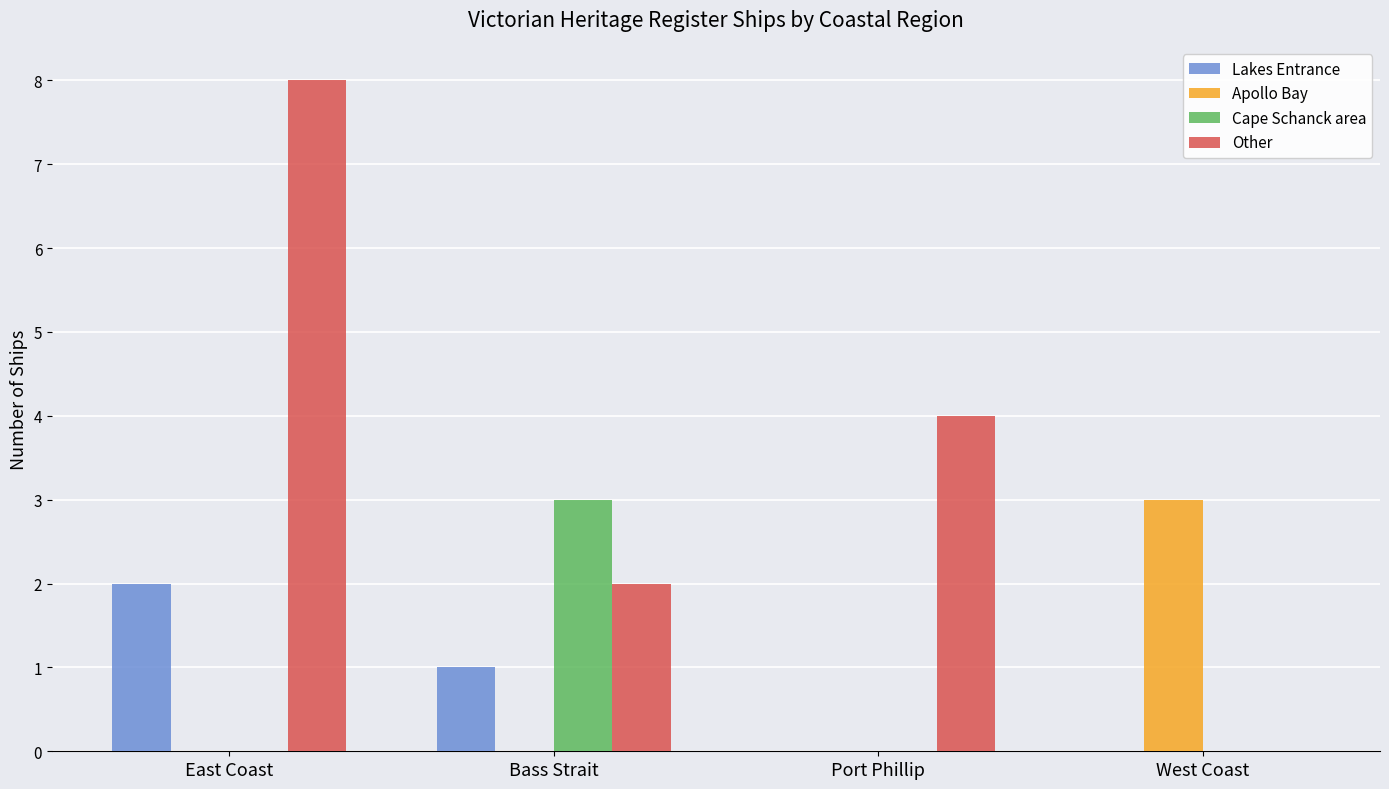

The value of Cape Schanck area at Port Phillip is 0. True or false?

True